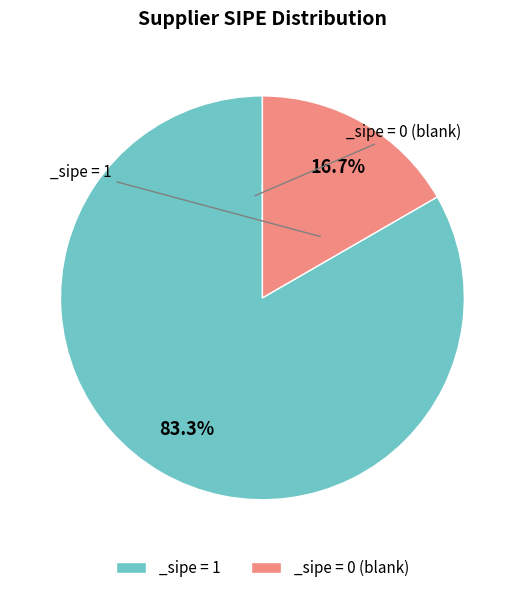

How many segments does this pie chart have?

2